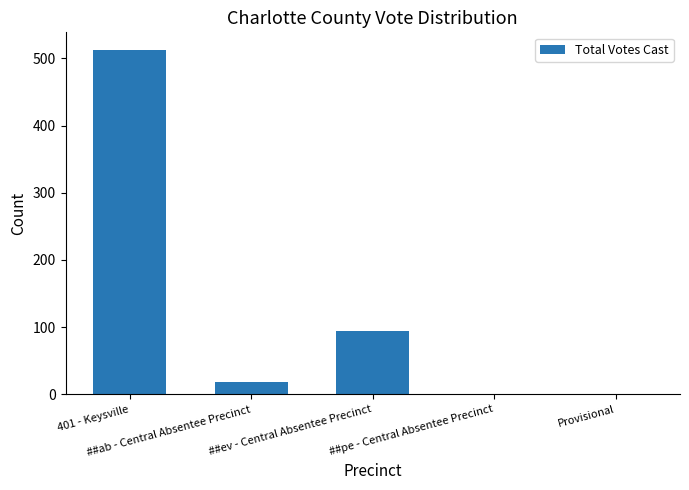

What is the maximum value shown in the chart?

513